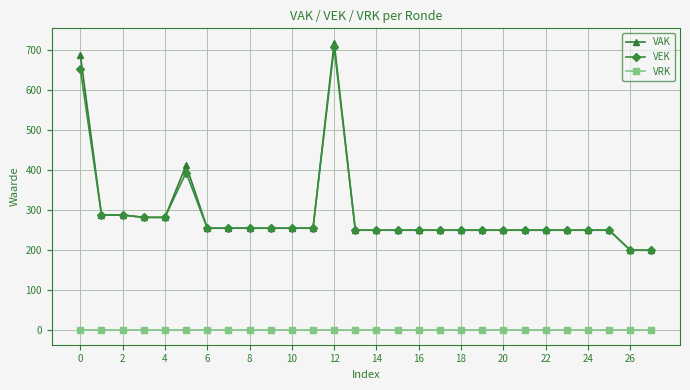

Which series has the largest range (max minus min)?

VAK